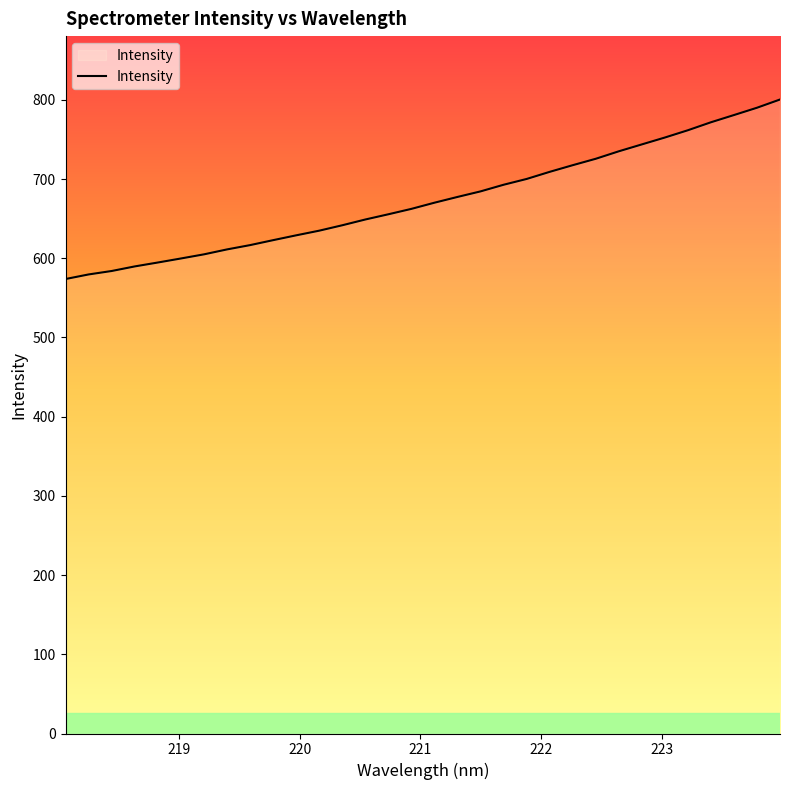

What is the maximum value shown in the chart?

800.4